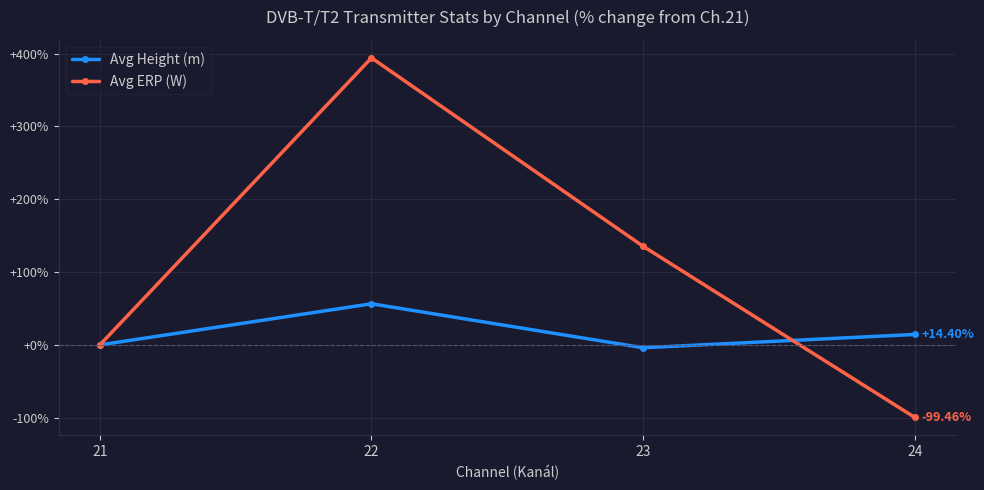

How many series are shown in this chart?

2